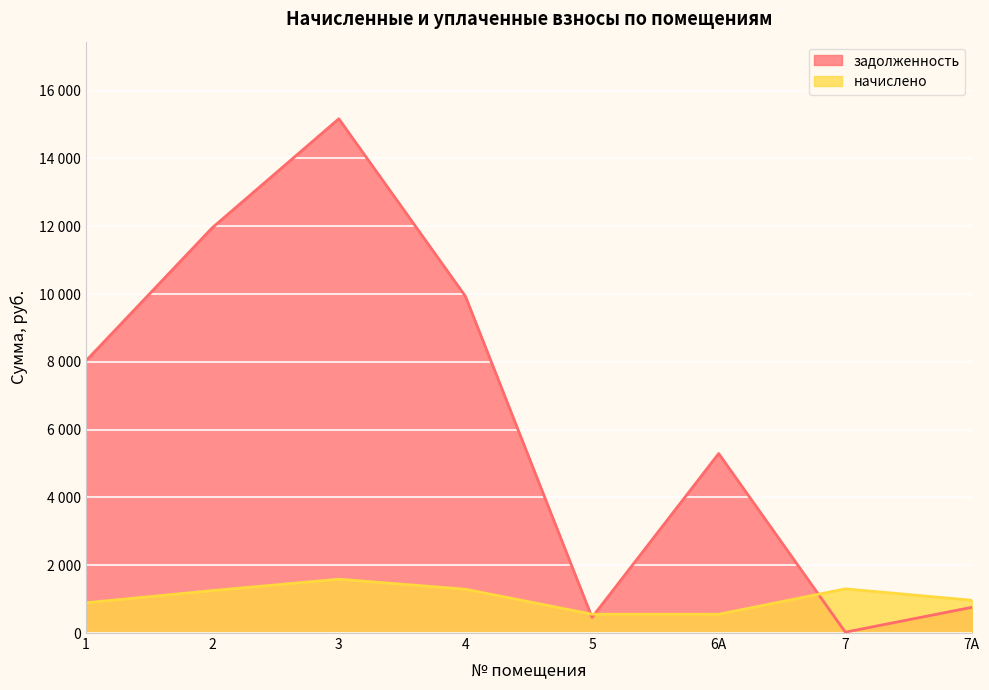

Reading left to right, extract all data points from this chart.

задолженность: 8018.3	11954.2	15170.0	9933.0	462.1	5294.9	25.7	758.8
начислено: 891.3	1252.0	1588.7	1292.8	554.5	554.5	1303.0	966.2